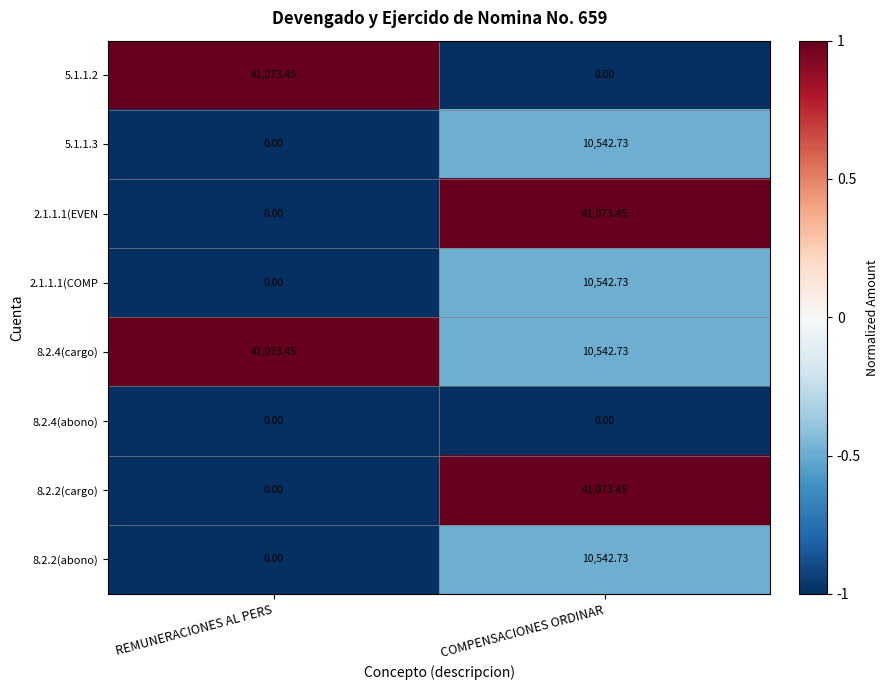

Where does the 2.1.1.1(COMP series first go above 10542?

COMPENSACIONES ORDINAR